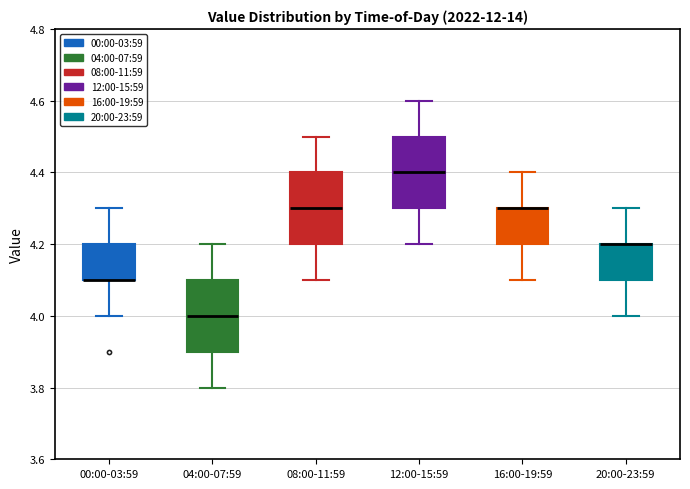

Reading left to right, transcribe this box plot: for each box, give where its median line is, the range the box spans, and where its two whiskers end, as read against the y-axis. The values are not printed on the chart, so give them approximately, as read against the axis.

00:00-03:59: median 4.1 (drawn on the box's lower edge), box 4.1 to 4.2, whiskers 4.0 to 4.3
04:00-07:59: median 4.0, box 3.9 to 4.1, whiskers 3.8 to 4.2
08:00-11:59: median 4.3, box 4.2 to 4.4, whiskers 4.1 to 4.5
12:00-15:59: median 4.4, box 4.3 to 4.5, whiskers 4.2 to 4.6
16:00-19:59: median 4.3 (drawn on the box's upper edge), box 4.2 to 4.3, whiskers 4.1 to 4.4
20:00-23:59: median 4.2 (drawn on the box's upper edge), box 4.1 to 4.2, whiskers 4.0 to 4.3